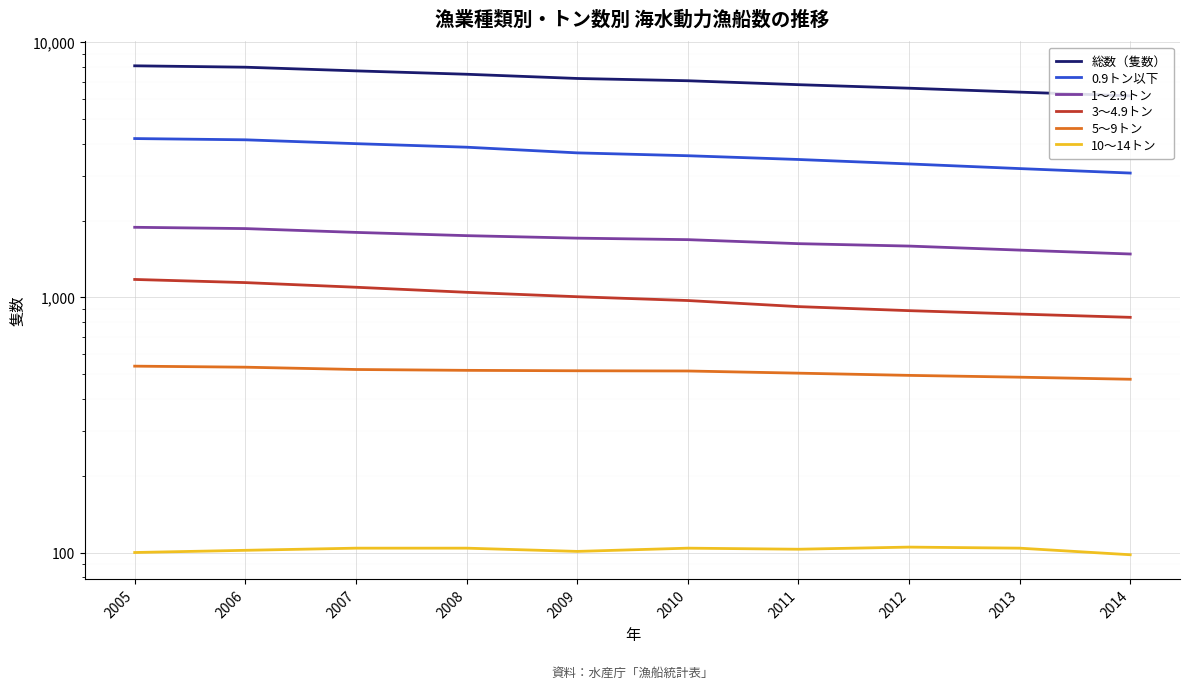

Is it true that 10～14トン equals 136 at 2009?

False